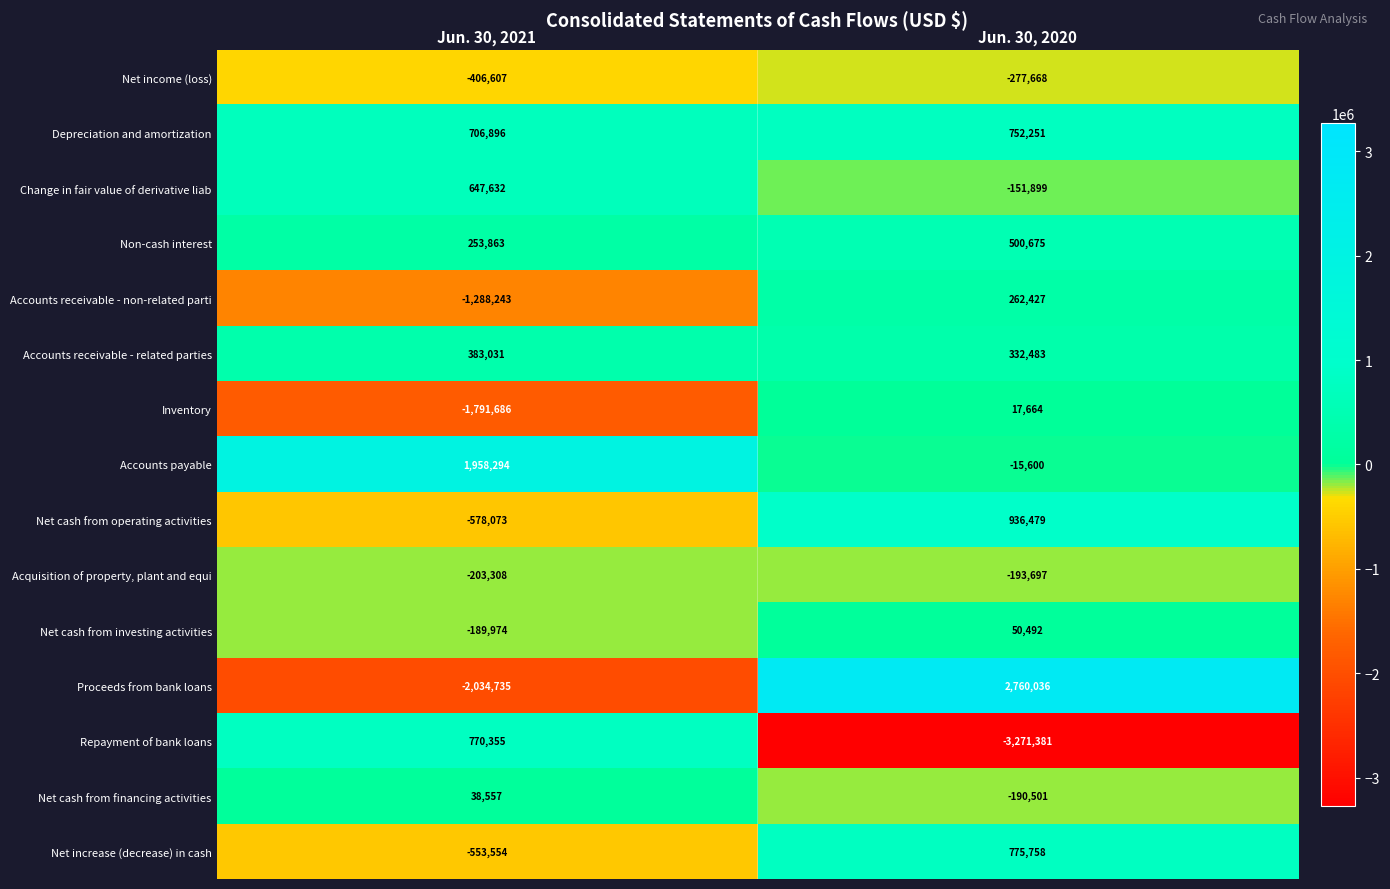

At Jun. 30, 2021, list the series in order from largest to smallest.

Accounts payable, Repayment of bank loans, Depreciation and amortization, Change in fair value of derivative liab, Accounts receivable - related parties, Non-cash interest, Net cash from financing activities, Net cash from investing activities, Acquisition of property, plant and equi, Net income (loss), Net increase (decrease) in cash, Net cash from operating activities, Accounts receivable - non-related parti, Inventory, Proceeds from bank loans